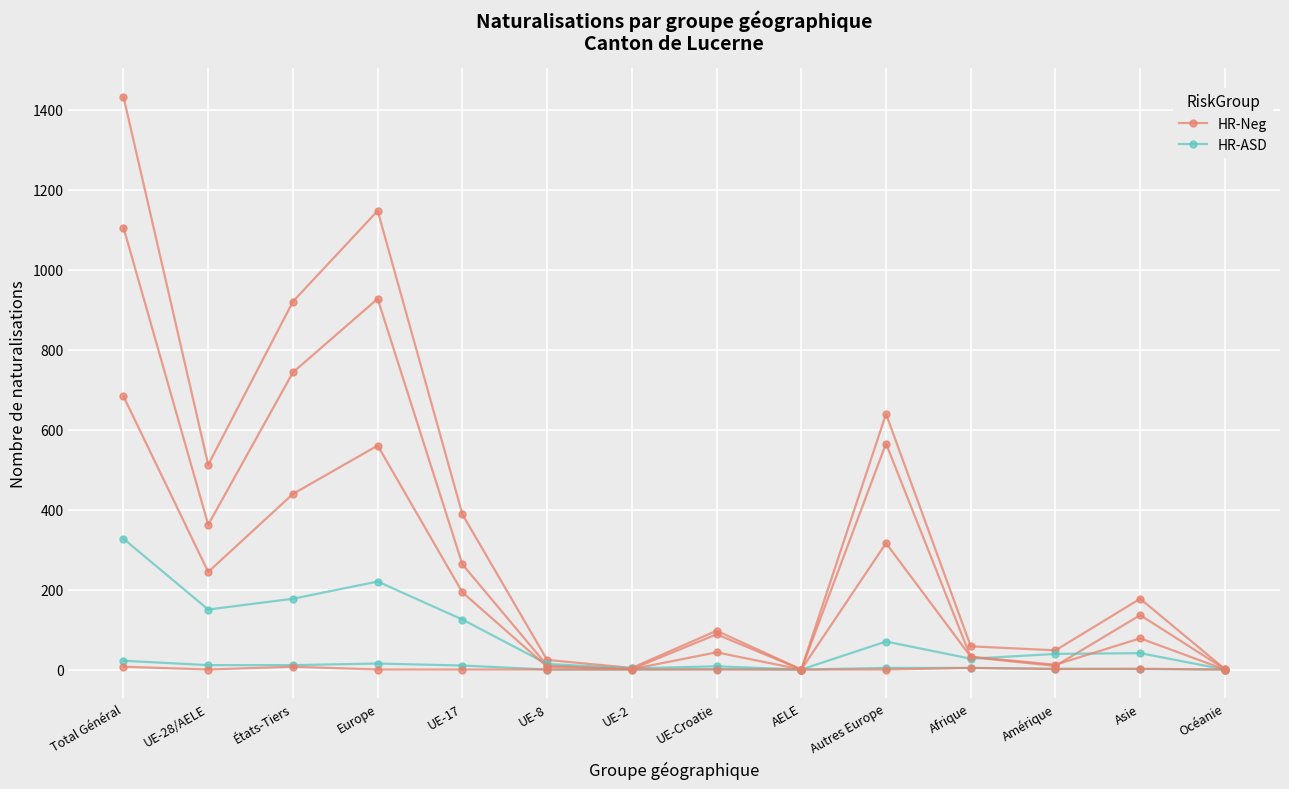

List the series in order of their peak value, highest first.

HR-Neg, HR-ASD